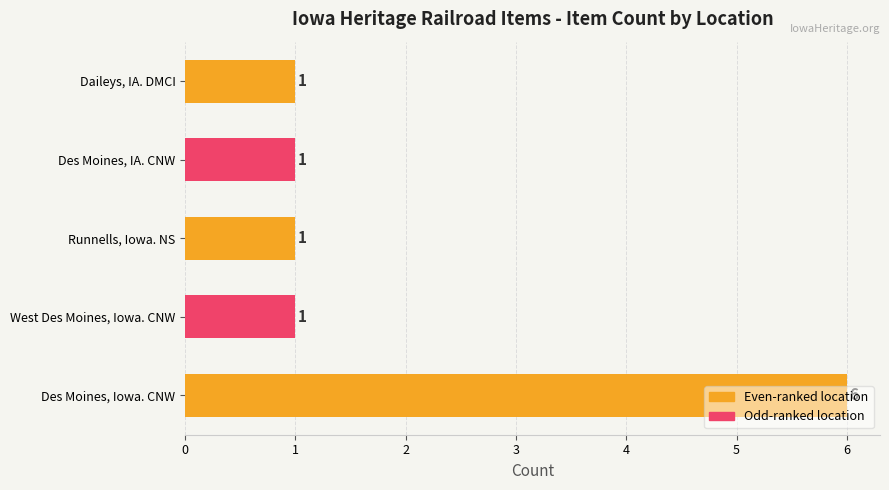

What is the difference between the maximum and minimum values?

5